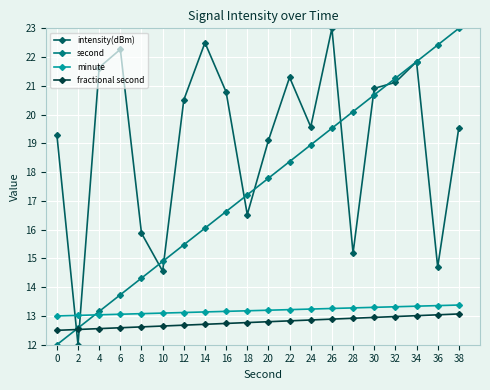

What is the difference between the highest and lowest values at 24?

6.7